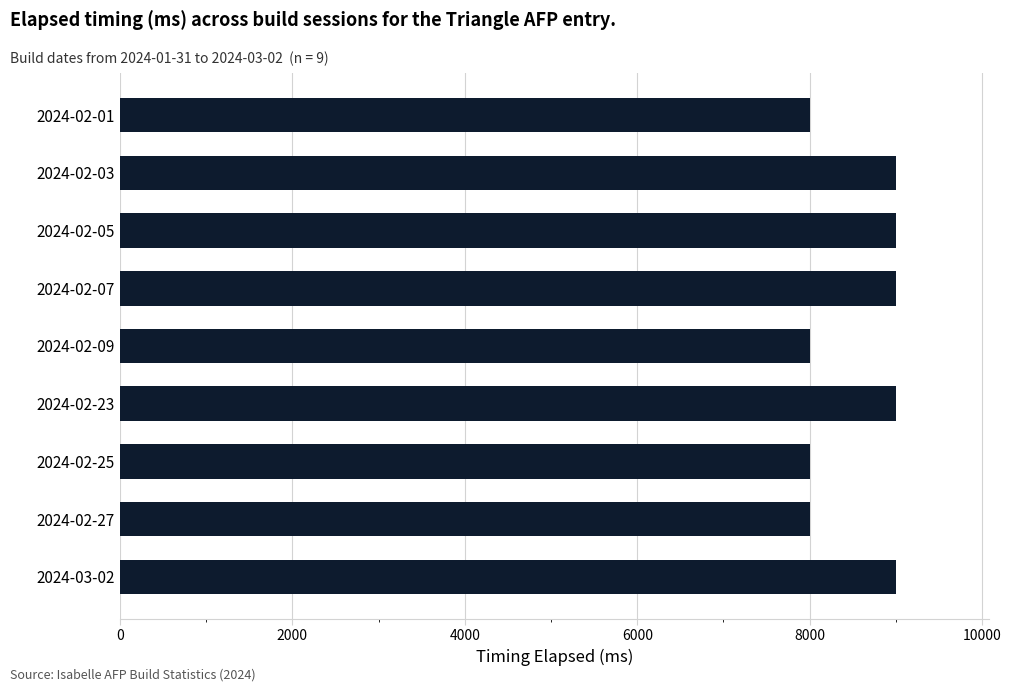

Is it true that the value at 2024-03-02 is 15497?

False